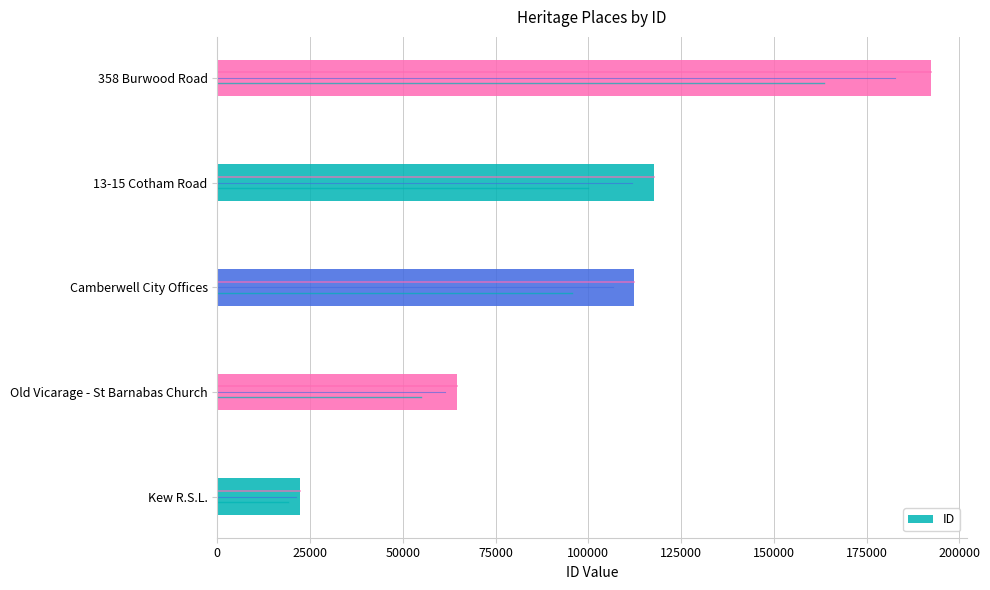

What is the difference between the second highest and second lowest values?

53020